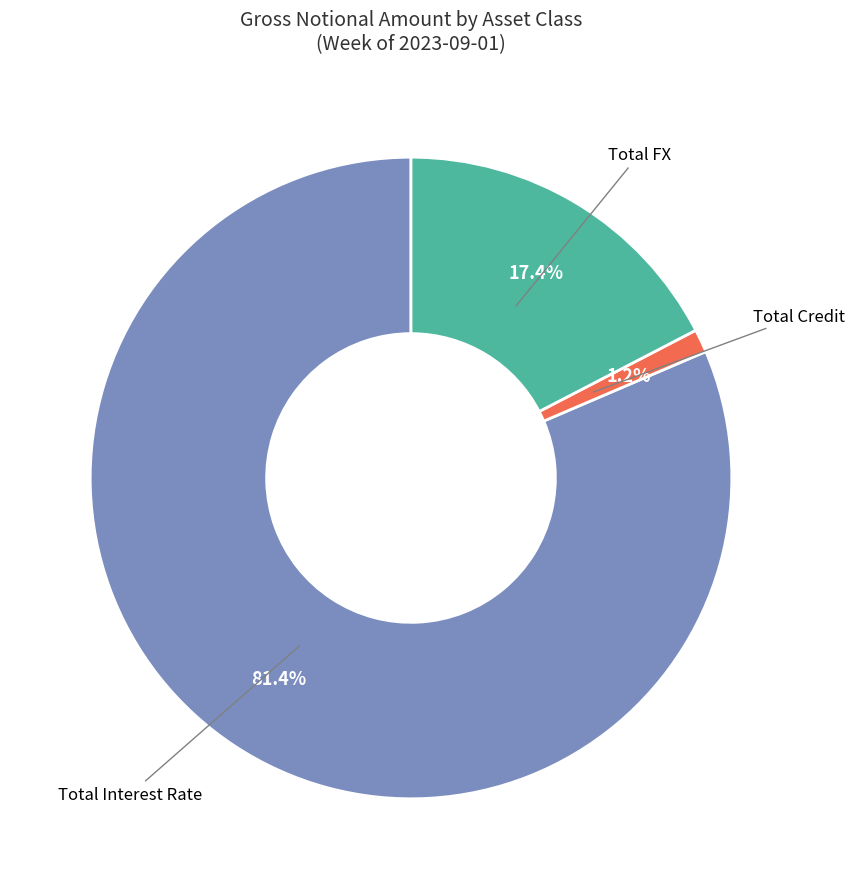

Does any single category account for the majority?

Yes